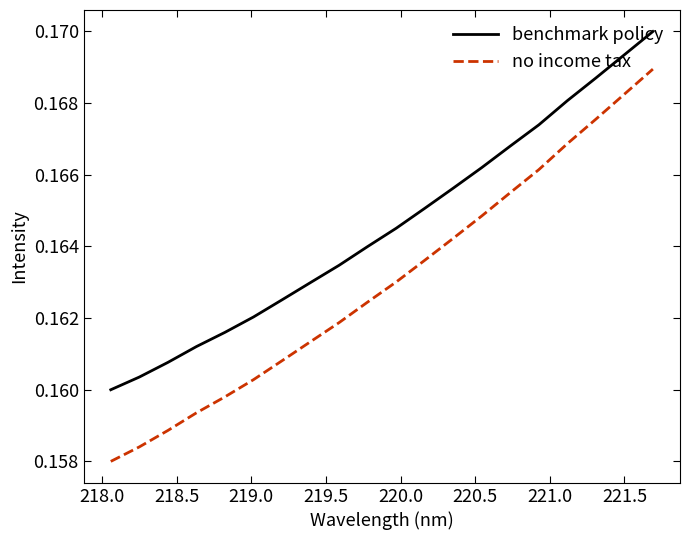

Rank the series by their average value, from highest to lowest.

benchmark policy, no income tax